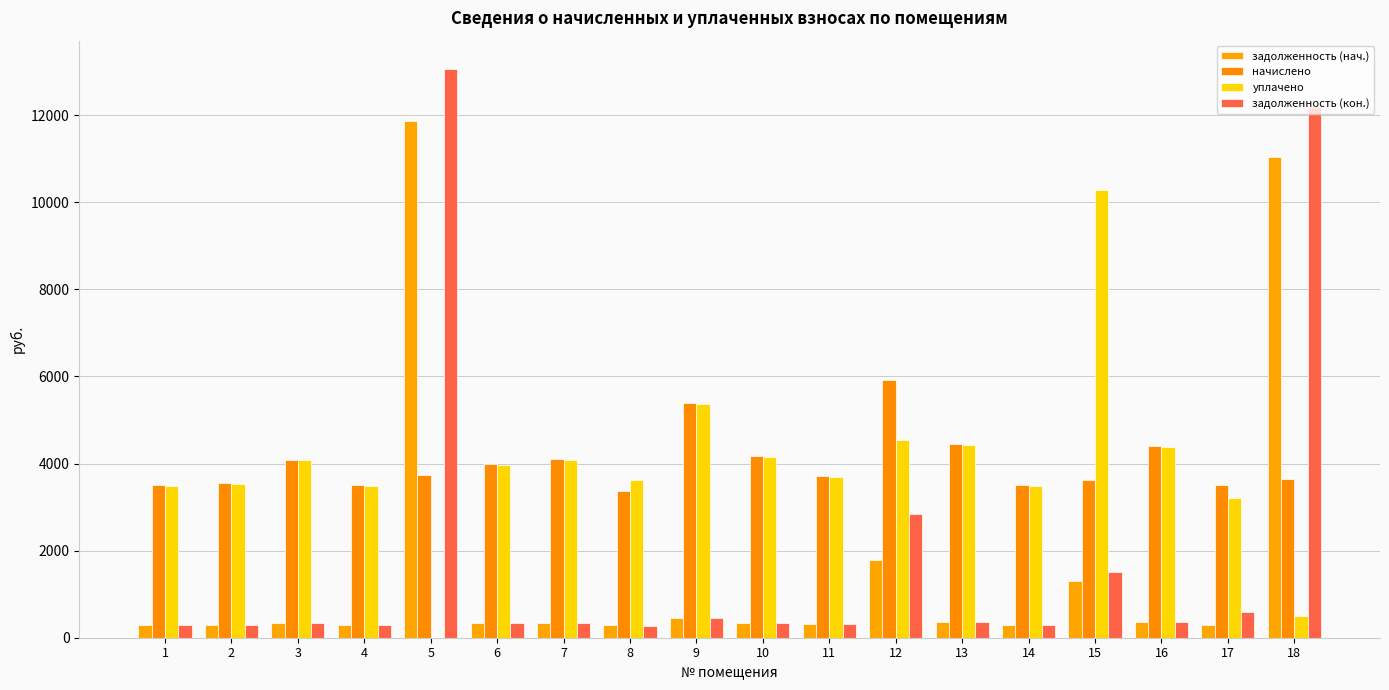

Which series has the largest range (max minus min)?

задолженность (кон.)